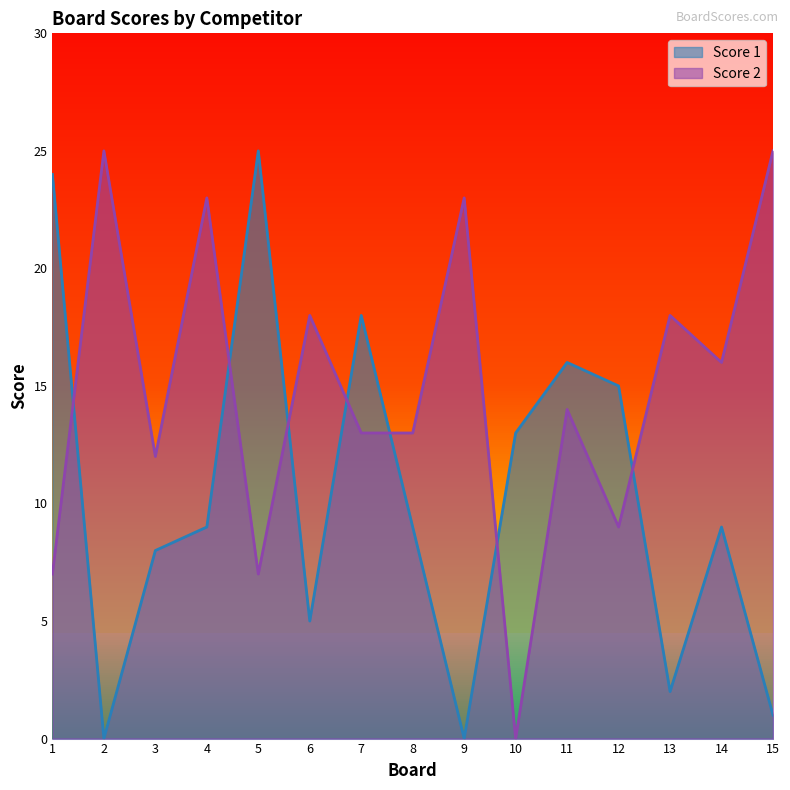

Reading right to left, transcribe all the data shown in this chart.

Score 1: 1	9	2	15	16	13	0	9	18	5	25	9	8	0	24
Score 2: 25	16	18	9	14	0	23	13	13	18	7	23	12	25	7